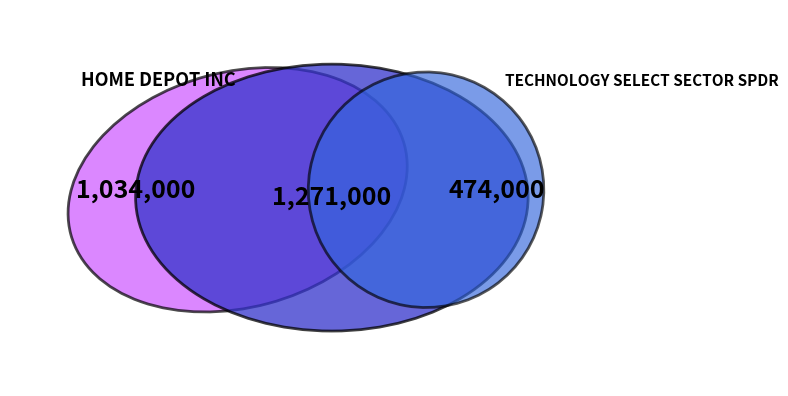

Is there a majority slice in this chart?

No